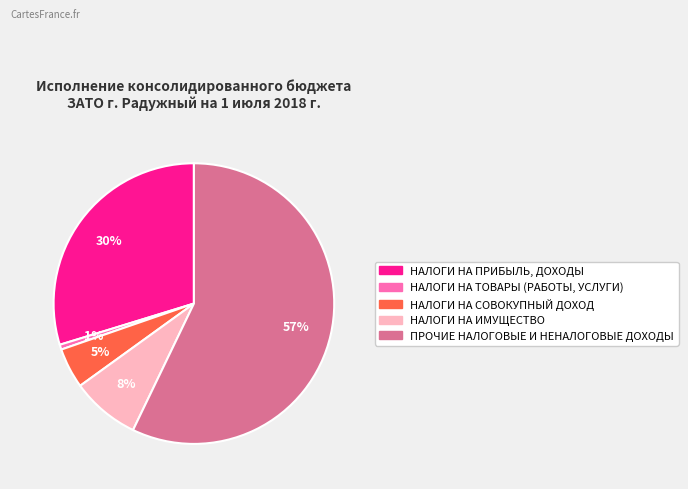

Which has a higher value, НАЛОГИ НА ИМУЩЕСТВО or ПРОЧИЕ НАЛОГОВЫЕ И НЕНАЛОГОВЫЕ ДОХОДЫ?

ПРОЧИЕ НАЛОГОВЫЕ И НЕНАЛОГОВЫЕ ДОХОДЫ